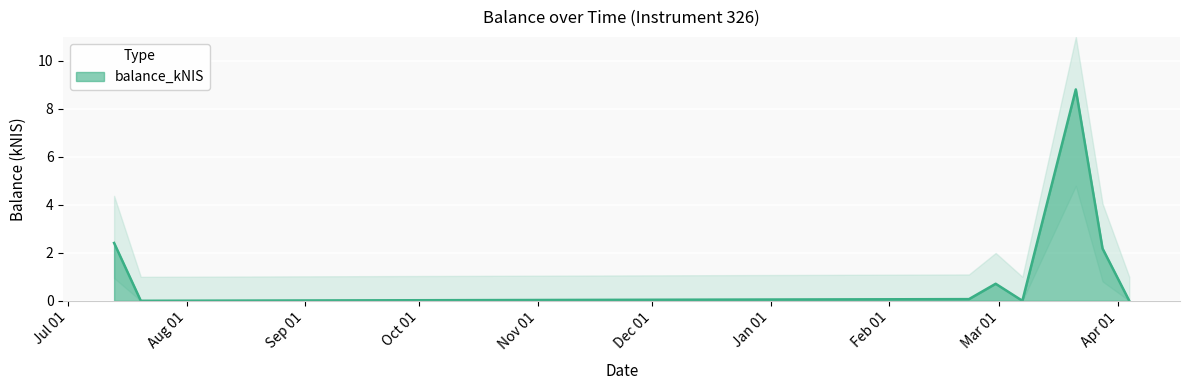

At which category does the chart reach its peak across all series?

2024-03-21